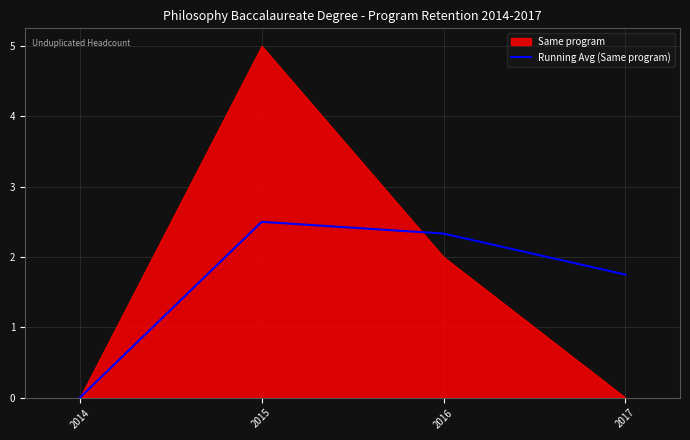

In Running Avg (Same program), how many points are higher than both neighbors (excluding endpoints)?

1